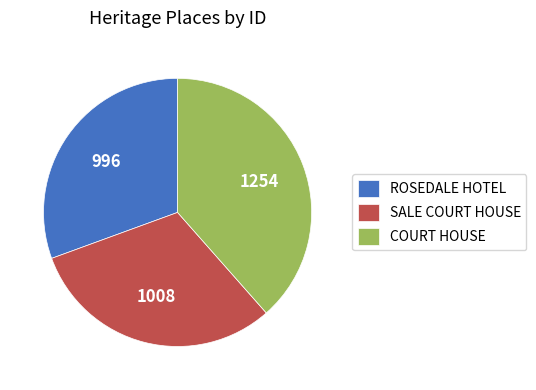

Is the sum of ROSEDALE HOTEL and SALE COURT HOUSE greater than half?

Yes